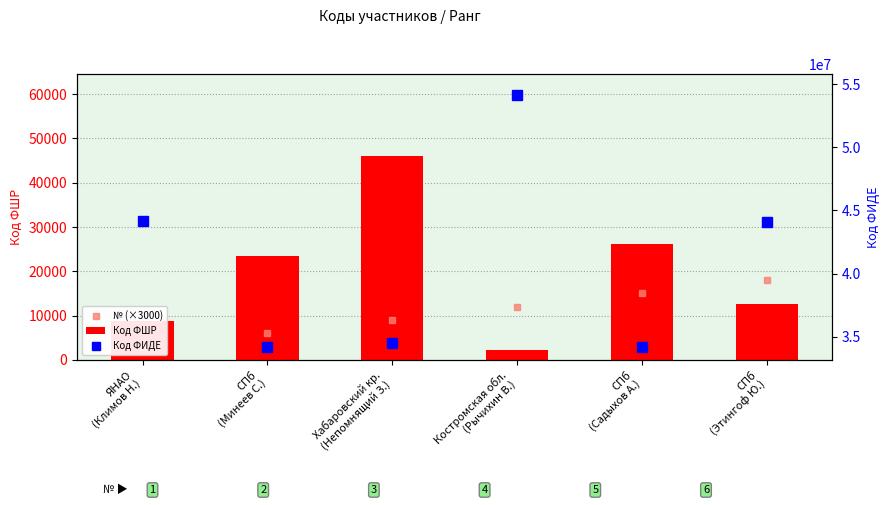

Is it true that № (×3000) equals 11938 at Хабаровский кр.
(Непомнящий З.)?

False